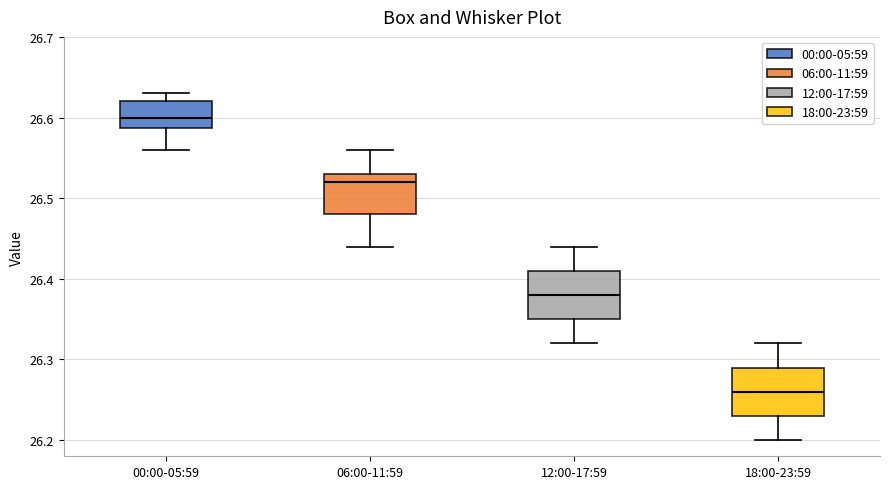

Reading left to right, read every box against the y-axis: the position of its median line, the range the box covers, and the ends of its whiskers. The values are not printed on the chart, so give them approximately, as read against the axis.

00:00-05:59: median 26.60, box 26.59 to 26.62, whiskers 26.56 to 26.63
06:00-11:59: median 26.52, box 26.48 to 26.53, whiskers 26.44 to 26.56
12:00-17:59: median 26.38, box 26.35 to 26.41, whiskers 26.32 to 26.44
18:00-23:59: median 26.26, box 26.23 to 26.29, whiskers 26.20 to 26.32